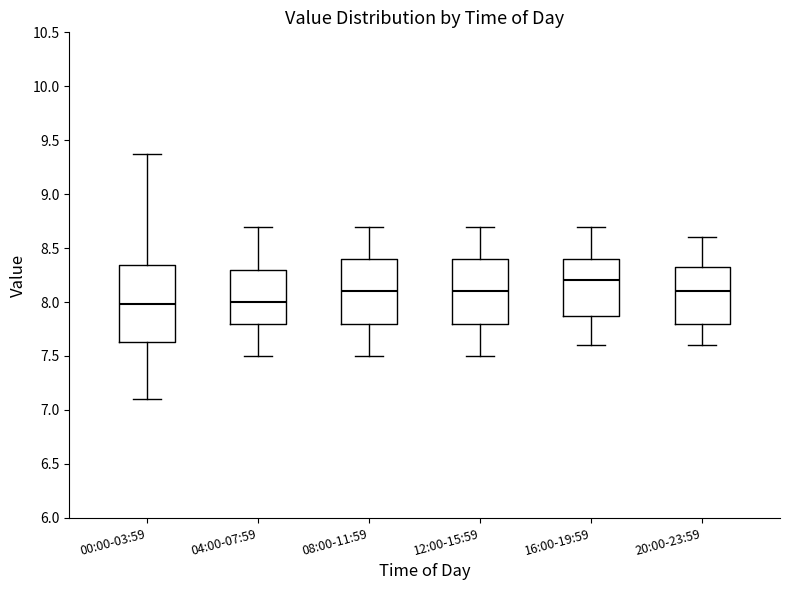

Where is the upper edge of the box for 20:00-23:59 on the y-axis? The values are not printed on the chart, so give them approximately, as read against the axis.

8.35